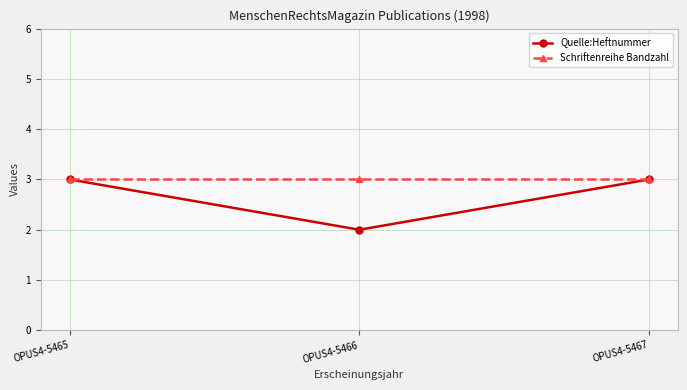

Which series has the largest range (max minus min)?

Quelle:Heftnummer